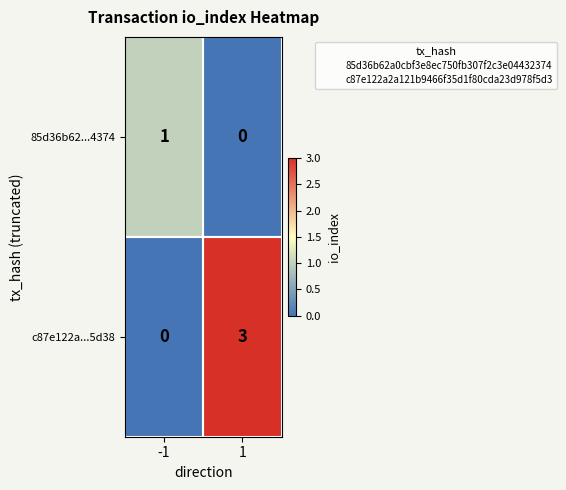

What is the total value across all series at -1?

1